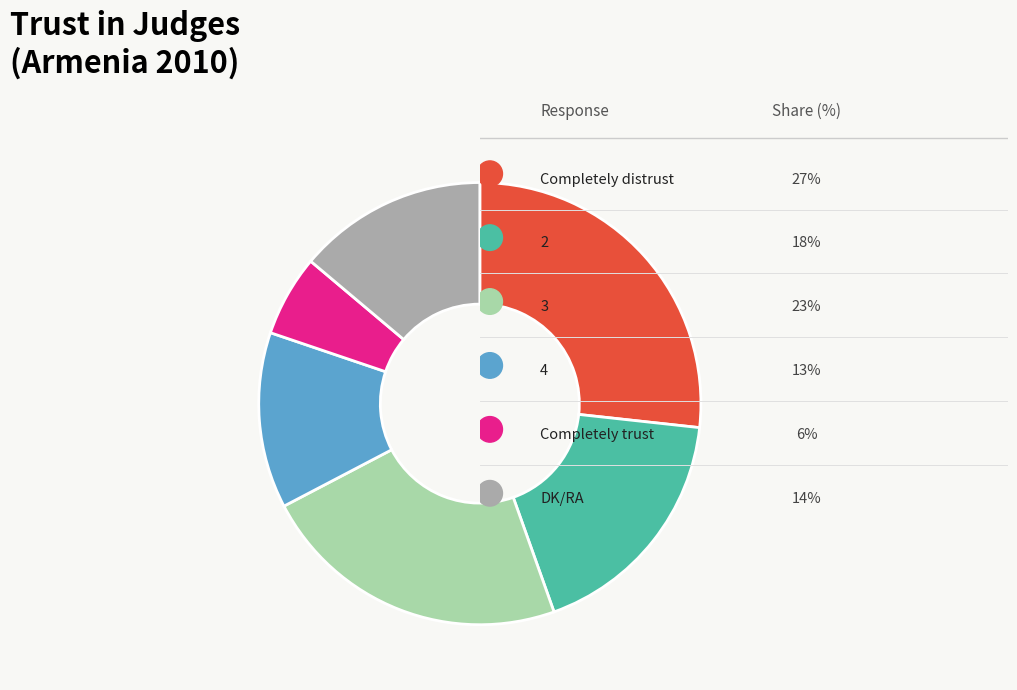

Is there a majority slice in this chart?

No